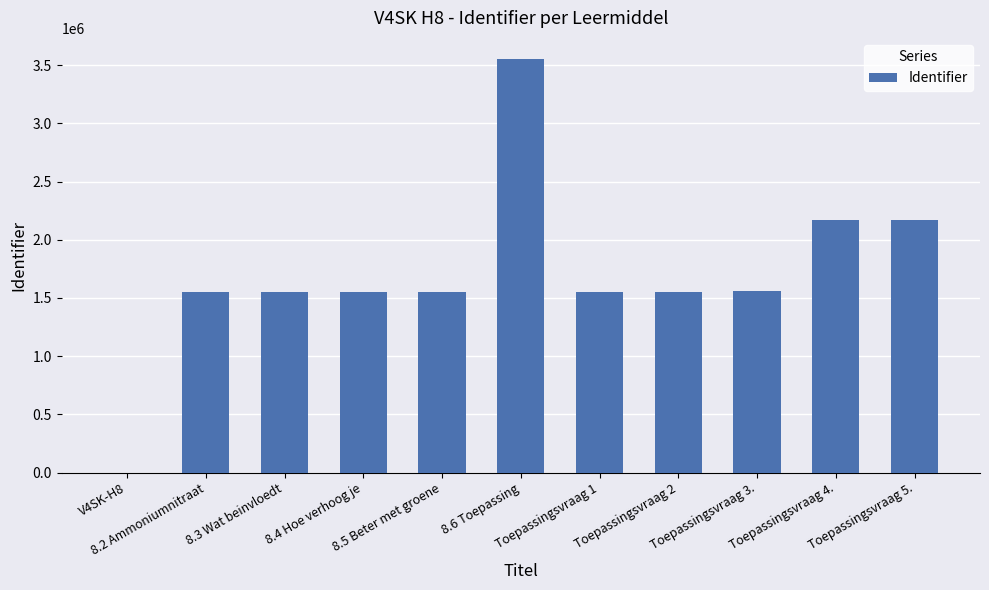

What is the sum of all values?

18766327